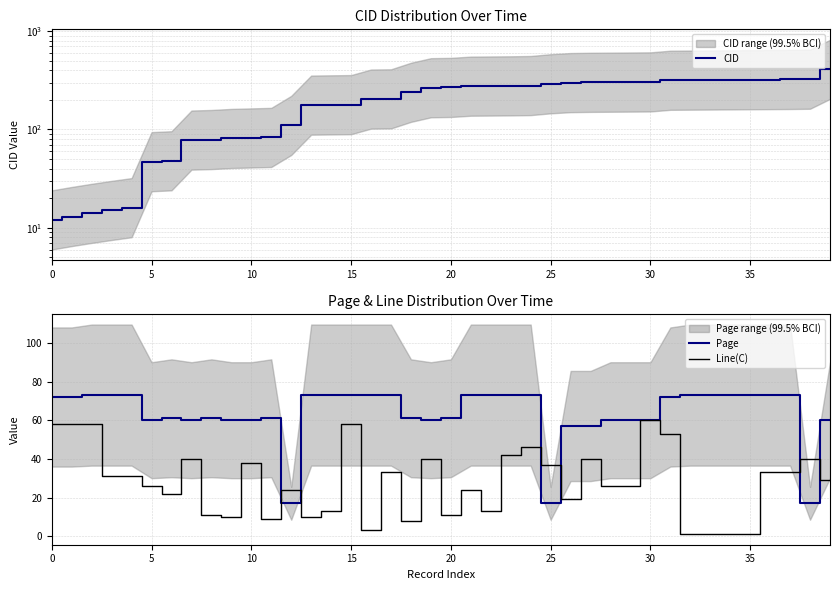

Where does the CID series first go above 268?

21